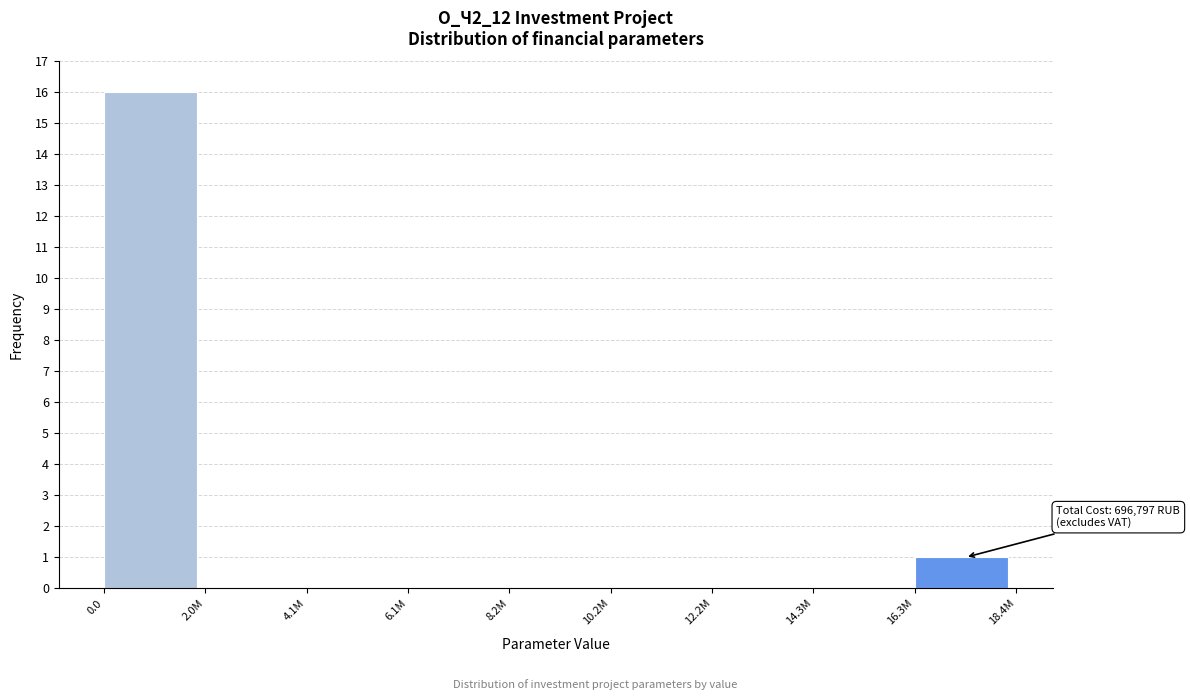

Reading left to right, list all the values displayed in this chart.

0.0=16	2.0M=0	4.1M=0	6.1M=0	8.2M=0	10.2M=0	12.2M=0	14.3M=0	16.3M=1